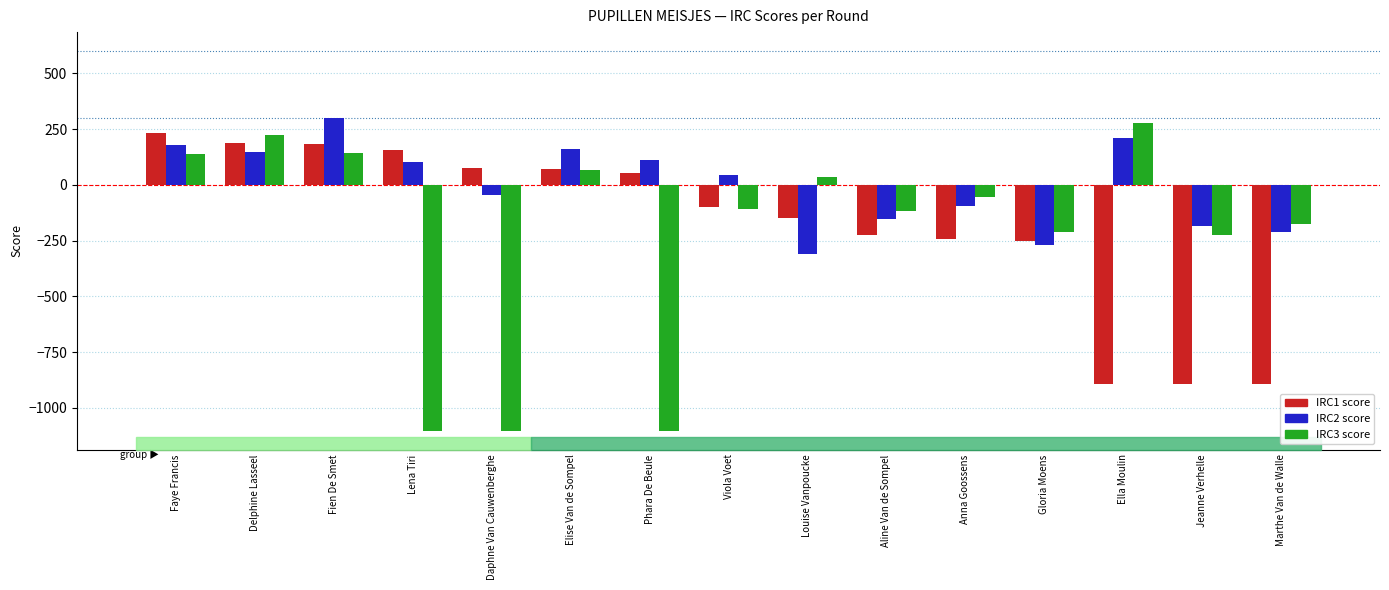

What is the total value across all series at Aline Van de Sompel?

-493.7